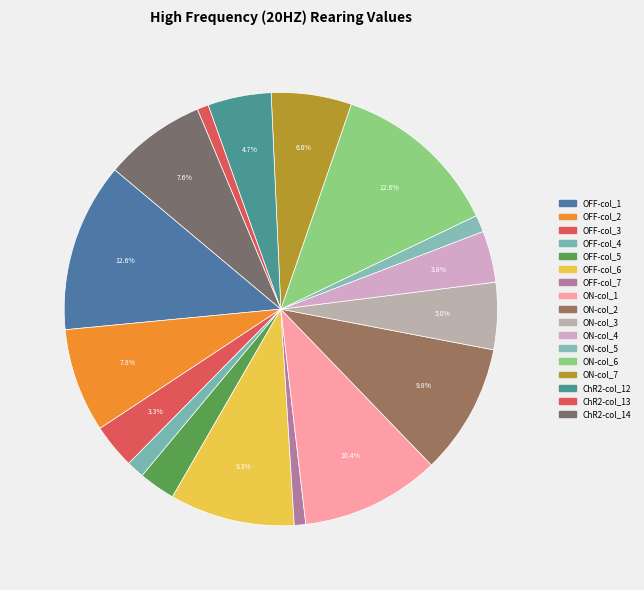

The ON-col_4 slice represents 4% of the pie. True or false?

True